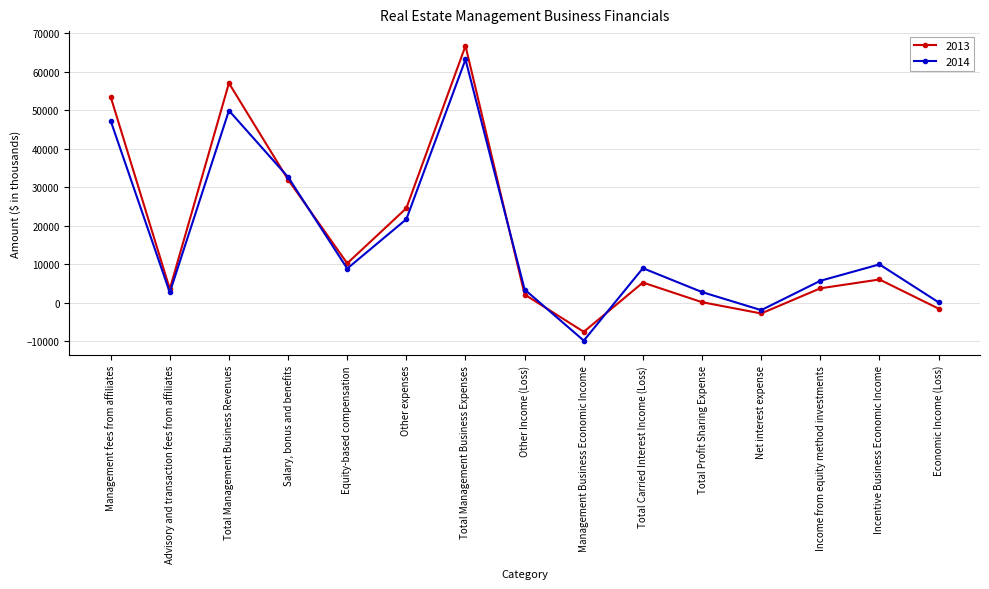

Between Salary, bonus and benefits and Equity-based compensation, which series saw the biggest shift?

2014